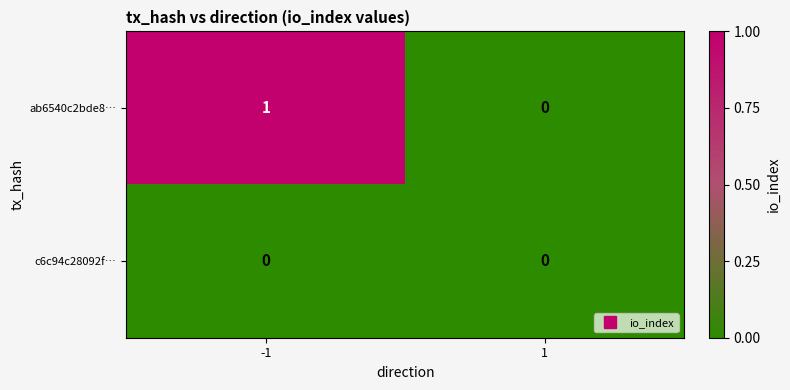

Between -1 and 1, which series saw the biggest shift?

ab6540c2bde8…